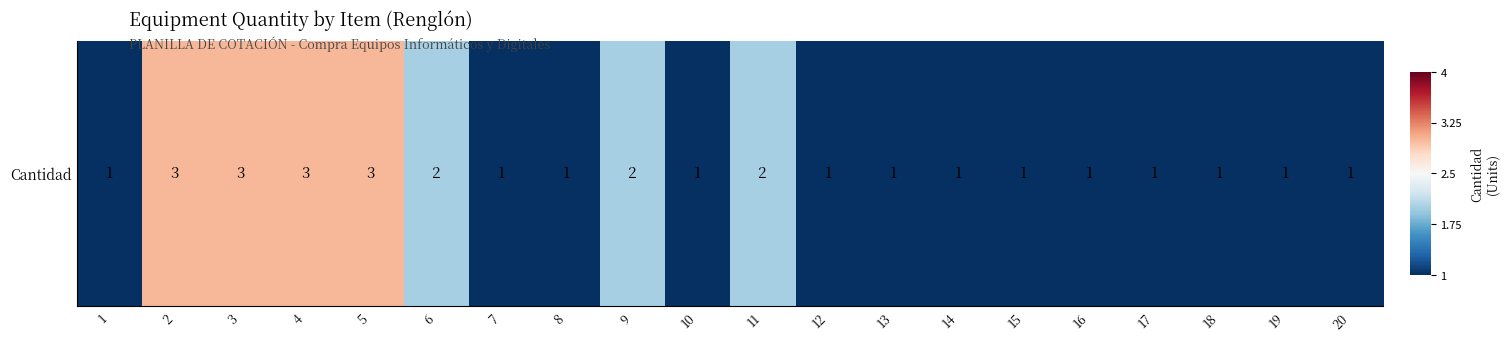

Is it true that the value at 4 is 0.6?

False